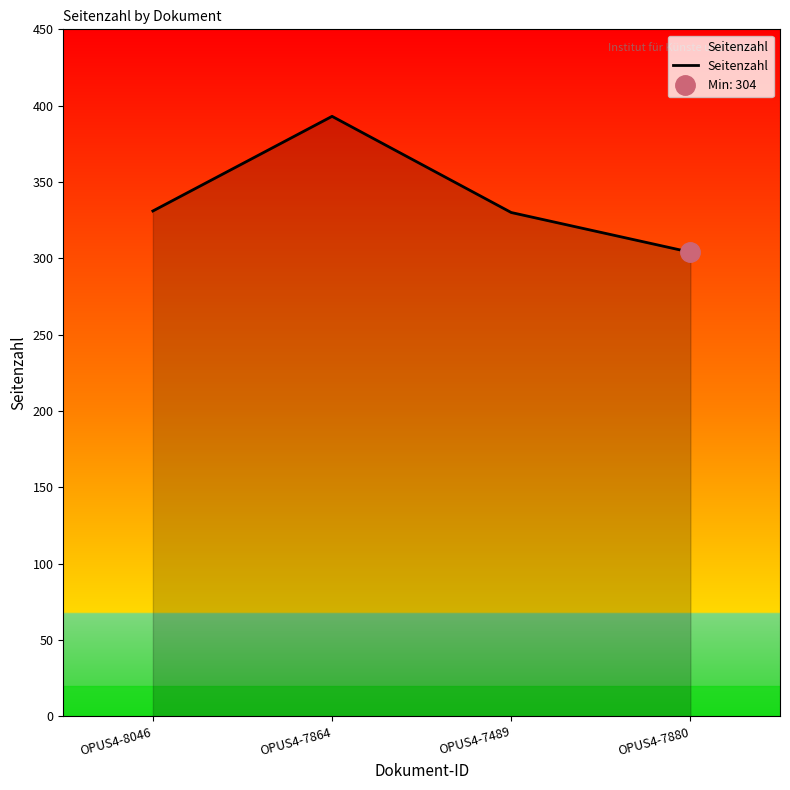

What is the greatest value displayed?

393